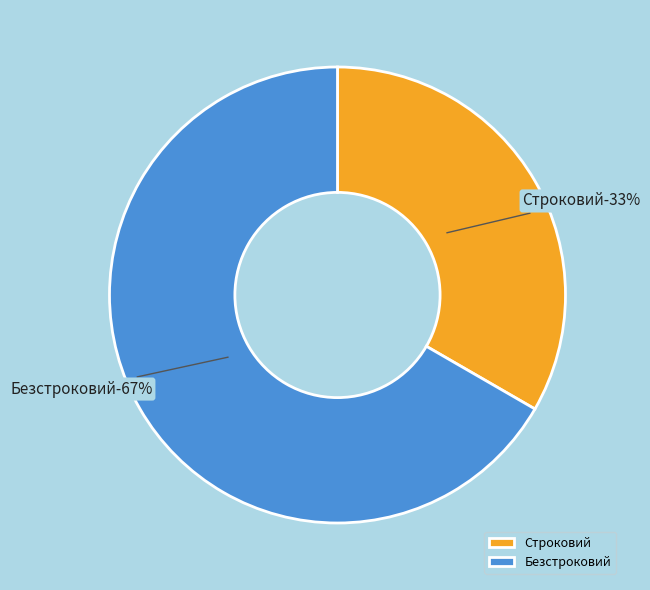

Is there a majority slice in this chart?

Yes